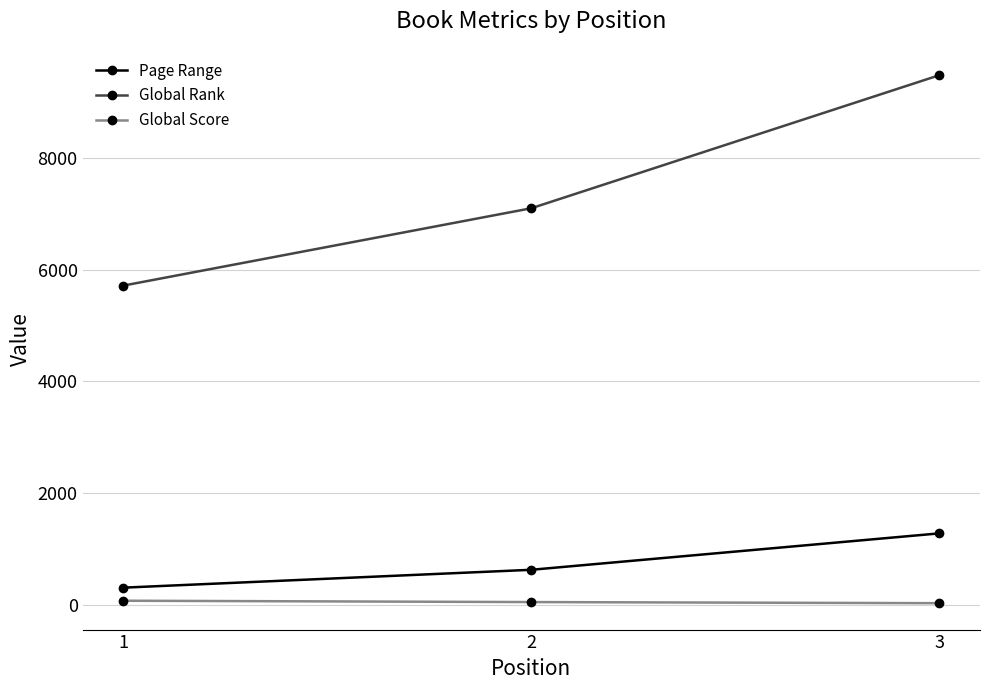

The value of Page Range at 1 is 304. True or false?

True